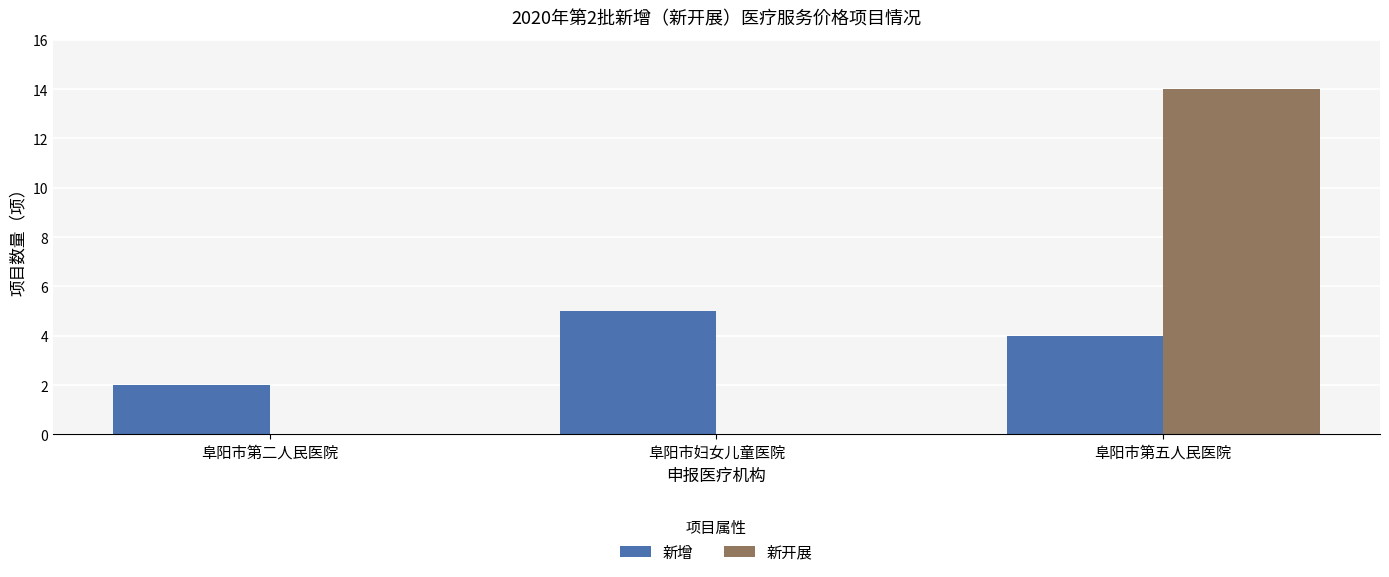

At which category does the chart reach its peak across all series?

阜阳市第五人民医院